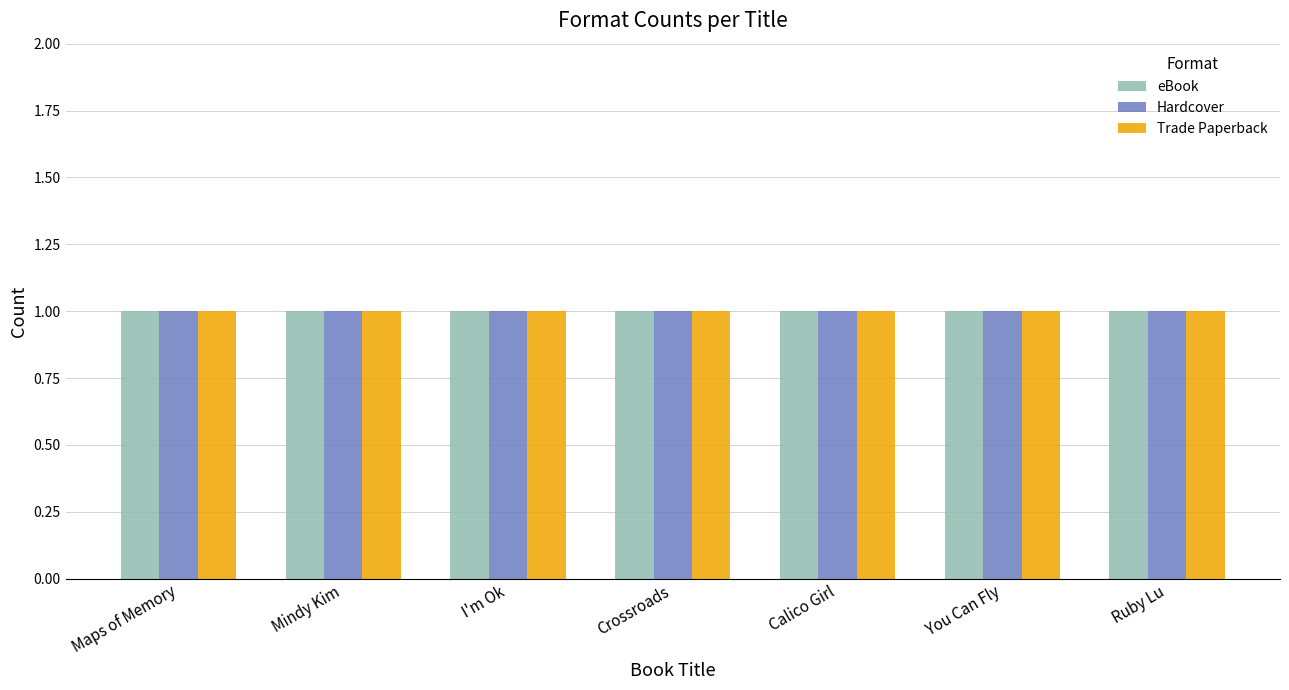

Between I'm Ok and You Can Fly, which is larger?

You Can Fly